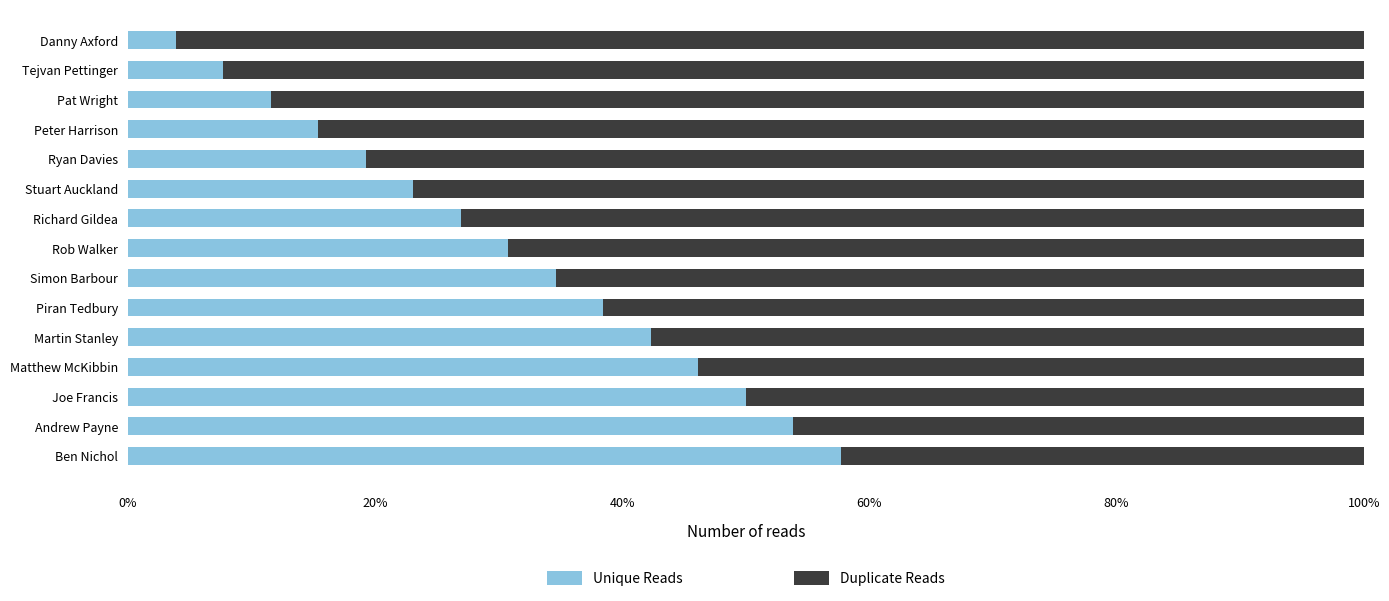

Which category has the highest value in the Unique Reads series?

Ben Nichol